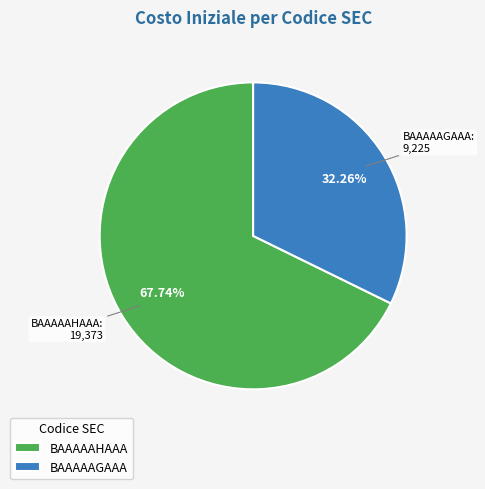

Does BAAAAAHAAA represent more than half of the total?

Yes